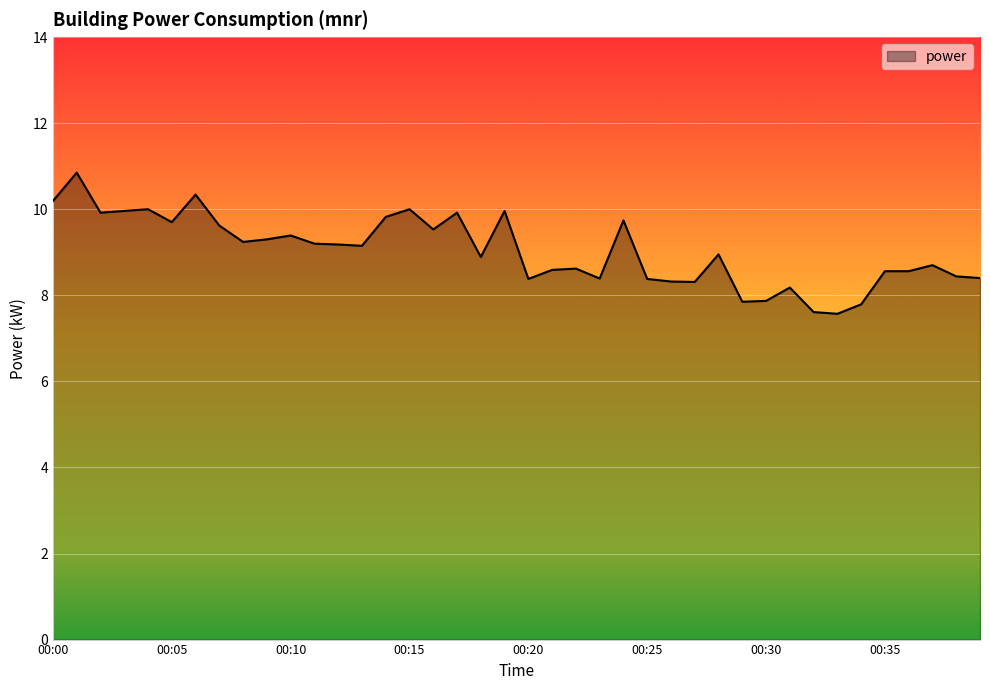

What is the smallest value displayed?

7.6